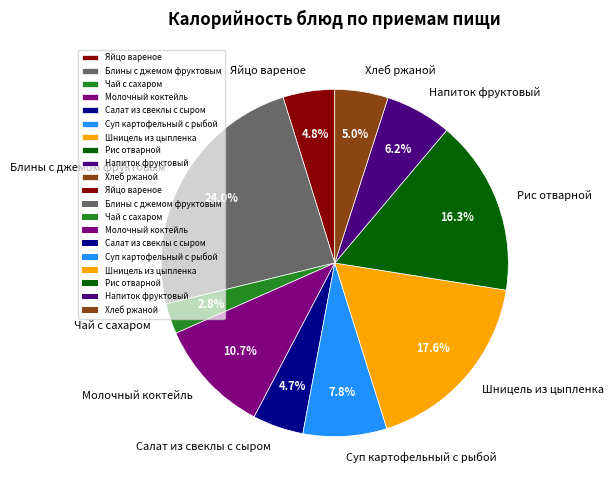

To the nearest percent, what is the average slice percentage?

10%